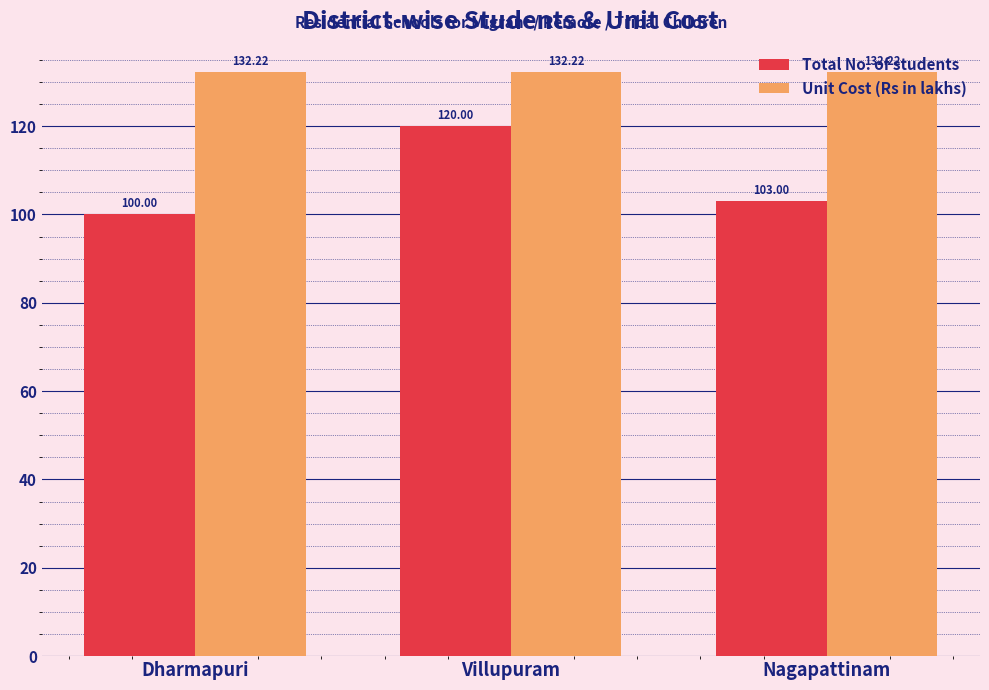

How many bars are there in total?

6